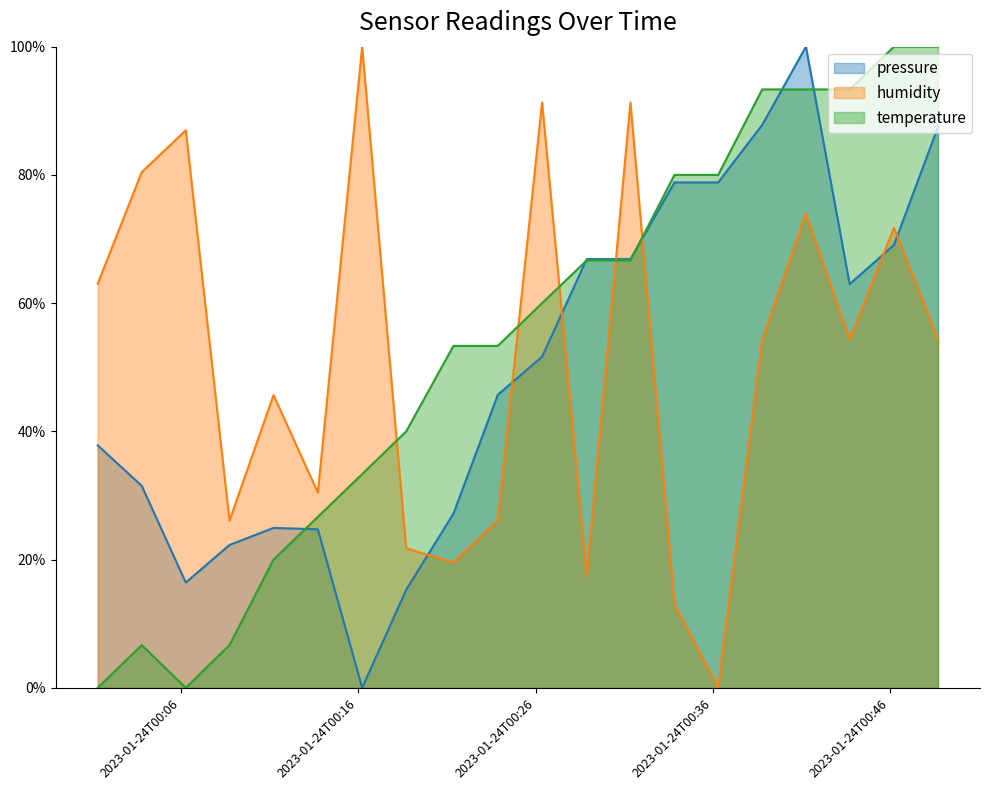

True or false: temperature has a value of 20.8 at 2023-01-24T00:38:47.

False